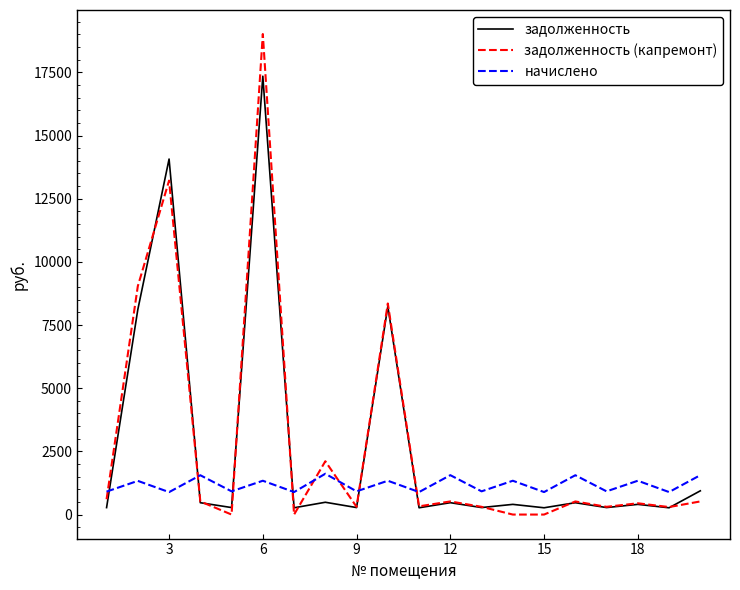

Rank the series by their maximum value, from highest to lowest.

задолженность (капремонт), задолженность, начислено